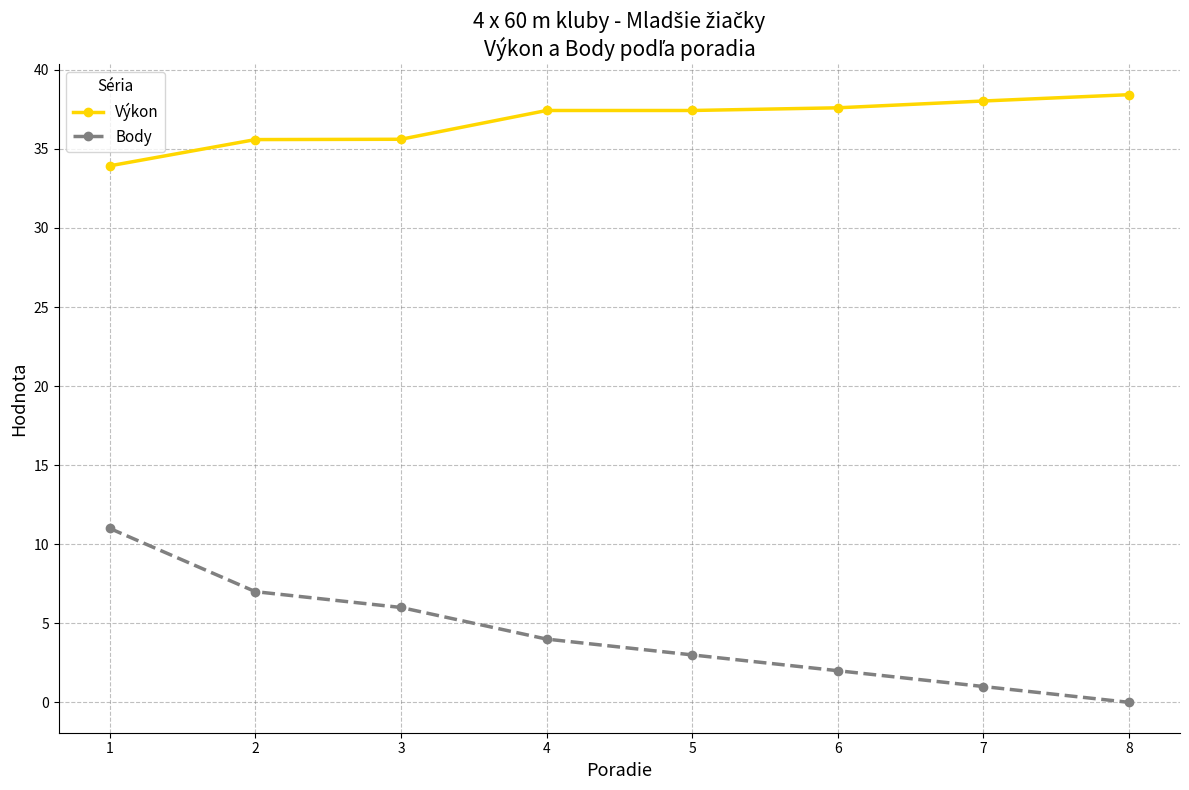

True or false: Výkon has more than 2 points higher than both neighbors.

False